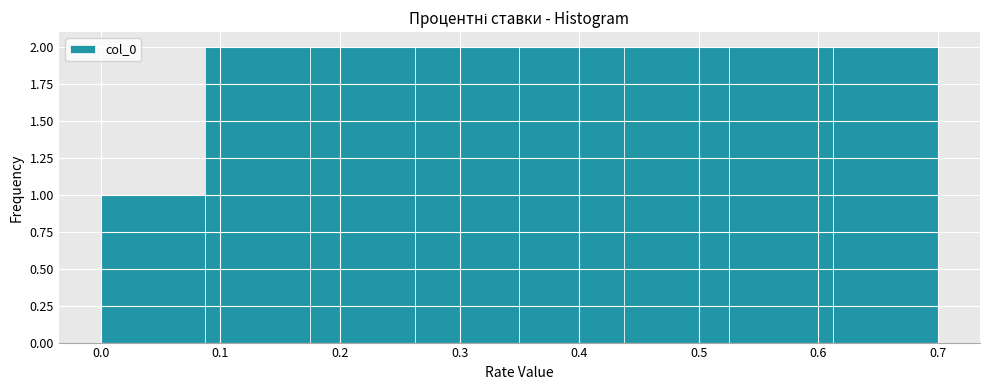

Reading left to right, list every bar in this chart as the range it spans on the x-axis followed by its height. Neither the bar edges nor the heights are printed on the chart, so give them approximately, as read against the axes.

0.00 to 0.09: 1
0.09 to 0.18: 2
0.18 to 0.26: 2
0.26 to 0.35: 2
0.35 to 0.44: 2
0.44 to 0.53: 2
0.53 to 0.61: 2
0.61 to 0.70: 2